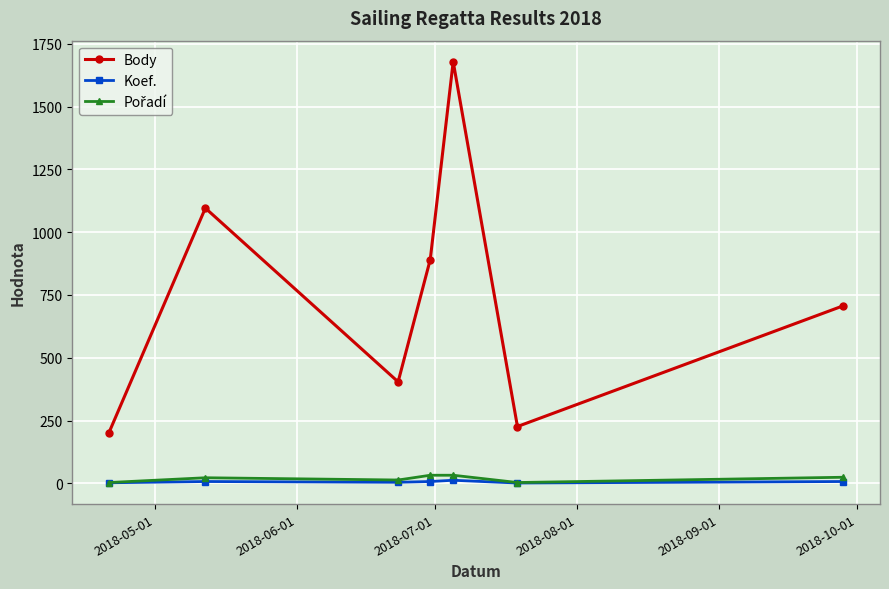

True or false: Body has more than 2 interior local peaks.

False